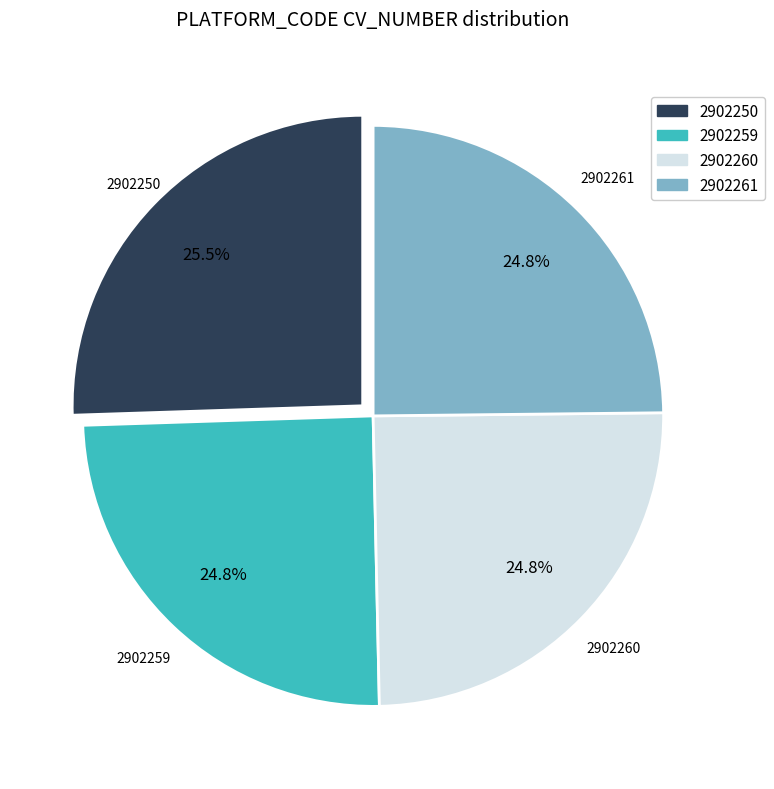

To the nearest percent, what percentage of the pie is 2902261?

25%